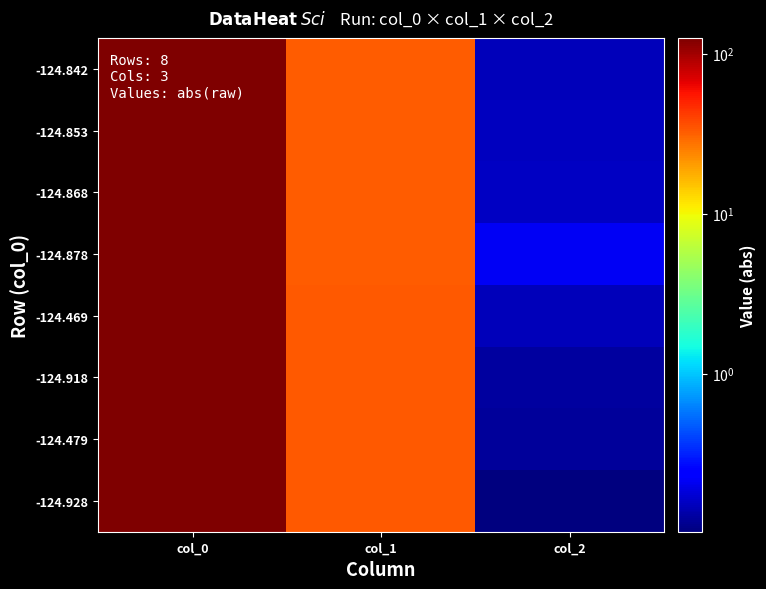

Reading left to right, list all the values displayed in this chart.

-124.842: col_0=124.8	col_1=32.6	col_2=0.1
-124.853: col_0=124.9	col_1=32.7	col_2=0.2
-124.868: col_0=124.9	col_1=32.8	col_2=0.2
-124.878: col_0=124.9	col_1=32.9	col_2=0.2
-124.469: col_0=124.5	col_1=33.2	col_2=0.1
-124.918: col_0=124.9	col_1=33.1	col_2=0.1
-124.479: col_0=124.5	col_1=33.2	col_2=0.1
-124.928: col_0=124.9	col_1=33.2	col_2=0.1